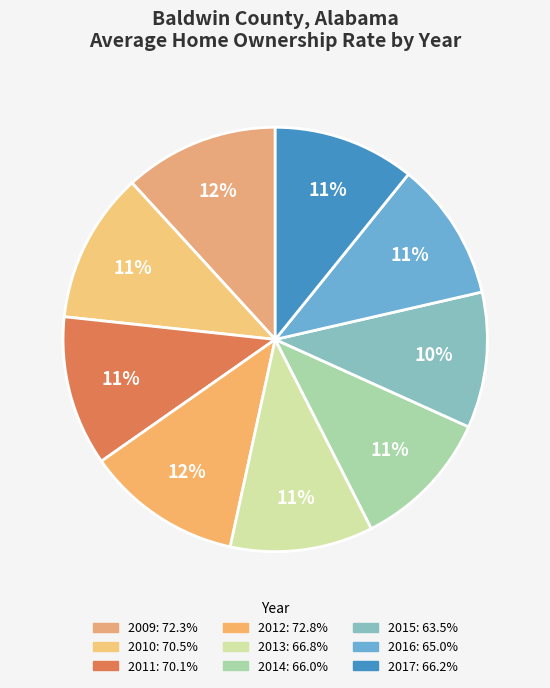

What is the smallest slice in the pie chart?

2015